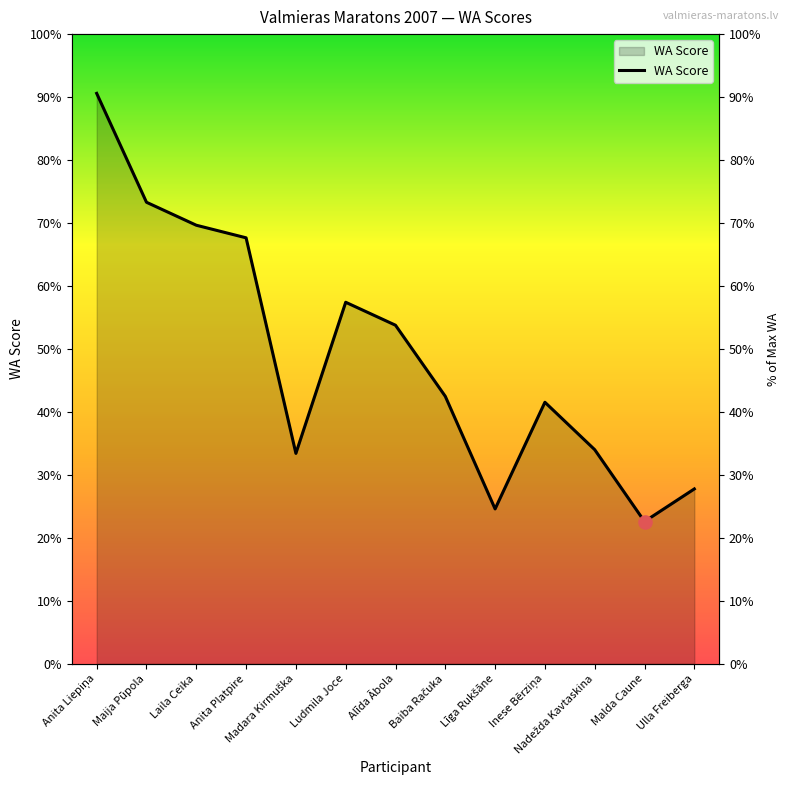

Between Līga Rukšāne and Anita Platpire, which is larger?

Anita Platpire